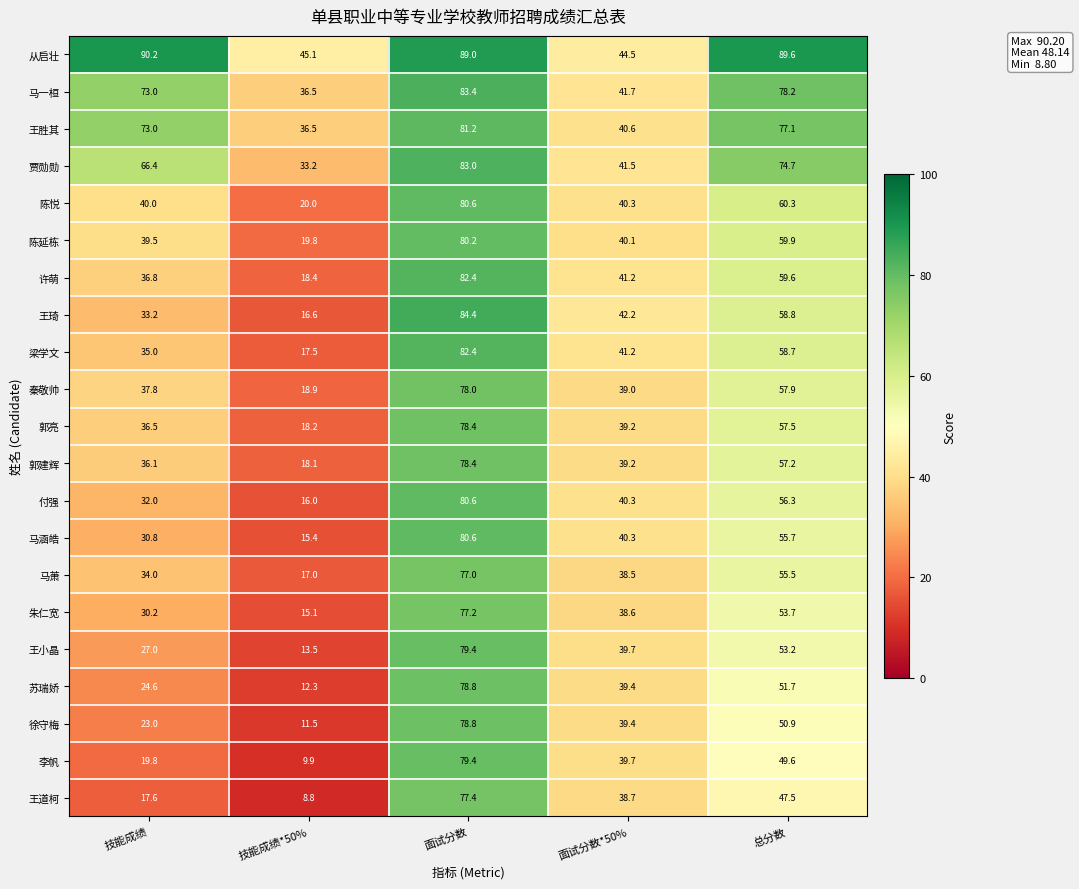

How many values in the 贾勋勋 series exceed 66?

3